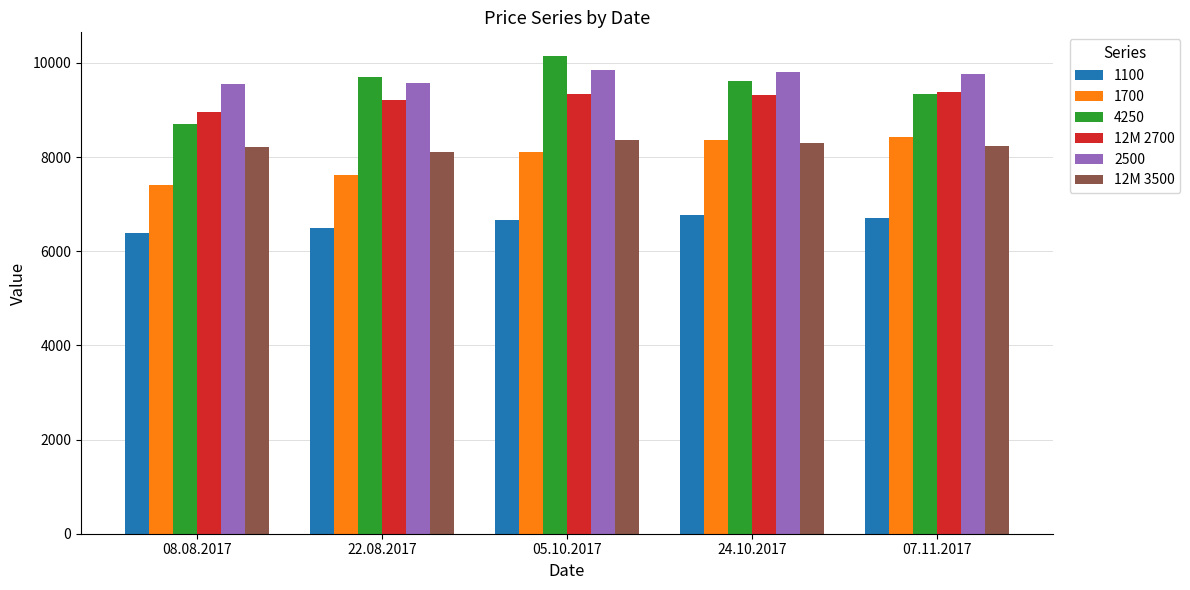

At which label does 12M 2700 first exceed 9322?

05.10.2017